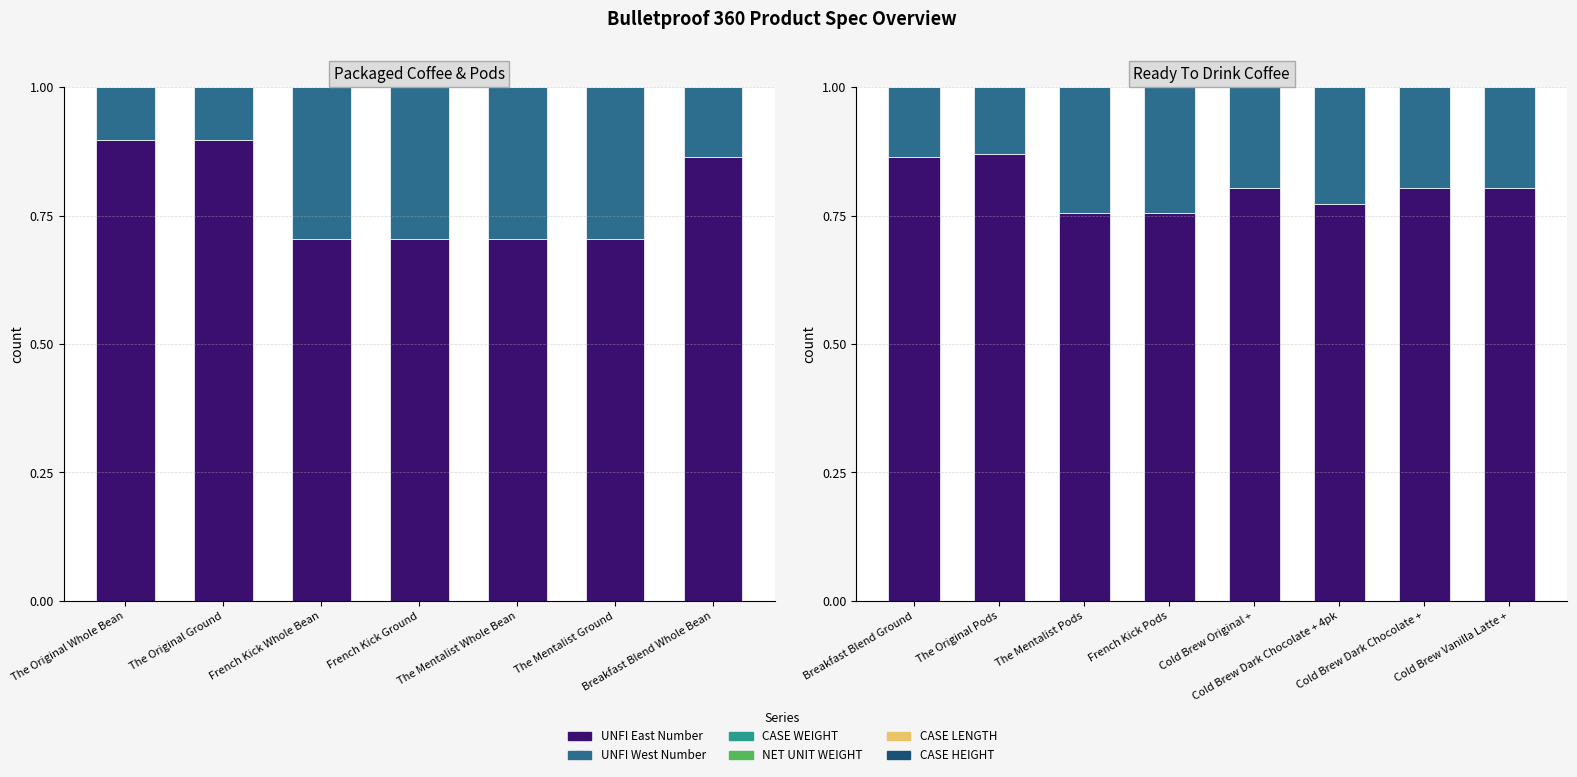

What is the total value across all series at Cold Brew Dark Chocolate +?

1.0